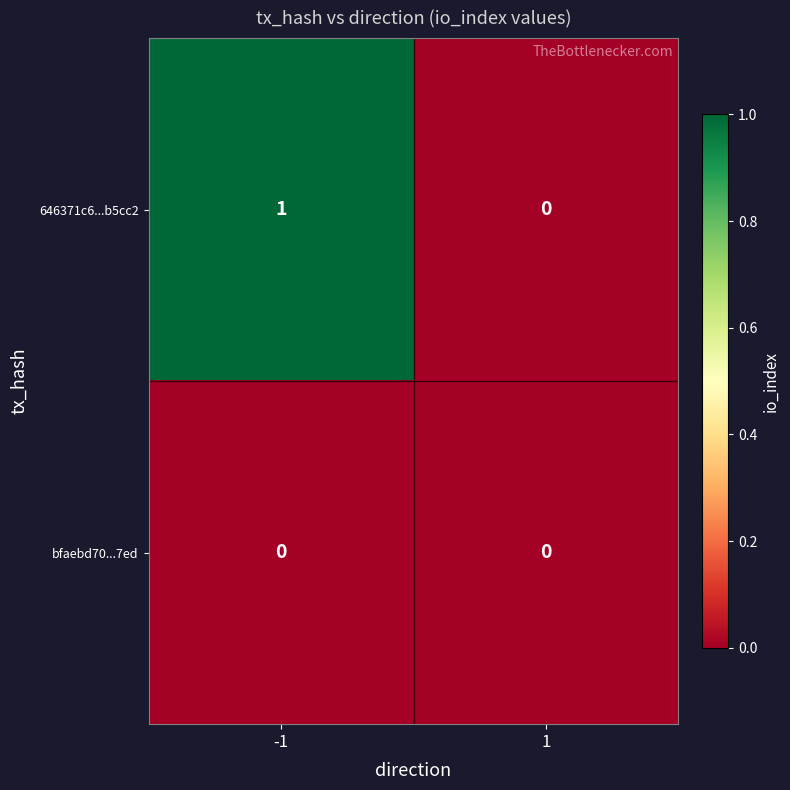

The 646371c6...b5cc2 series shows 1 at -1. True or false?

True